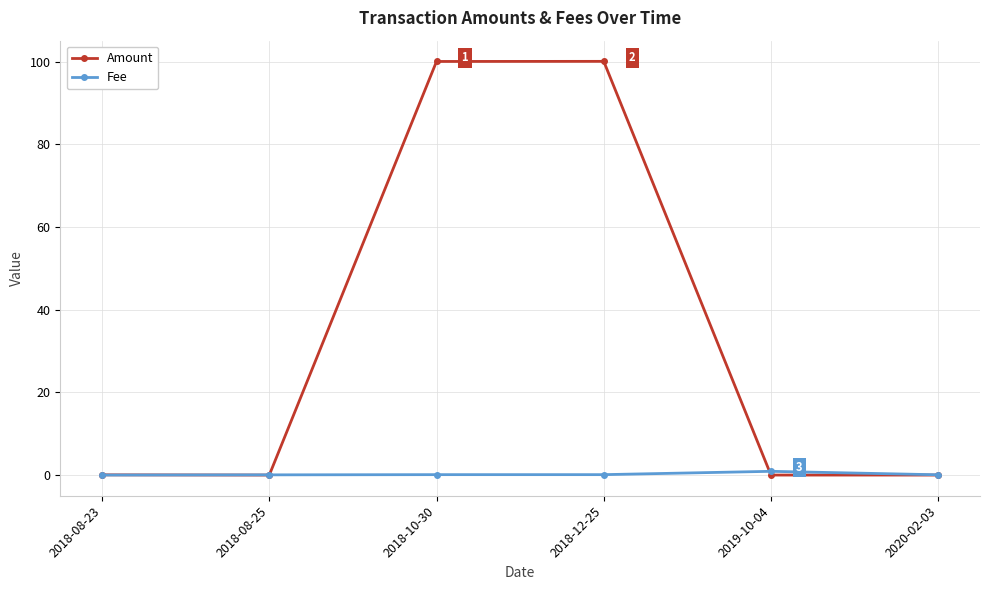

What is the difference between the Fee values at 2020-02-03 and 2019-10-04?

0.8